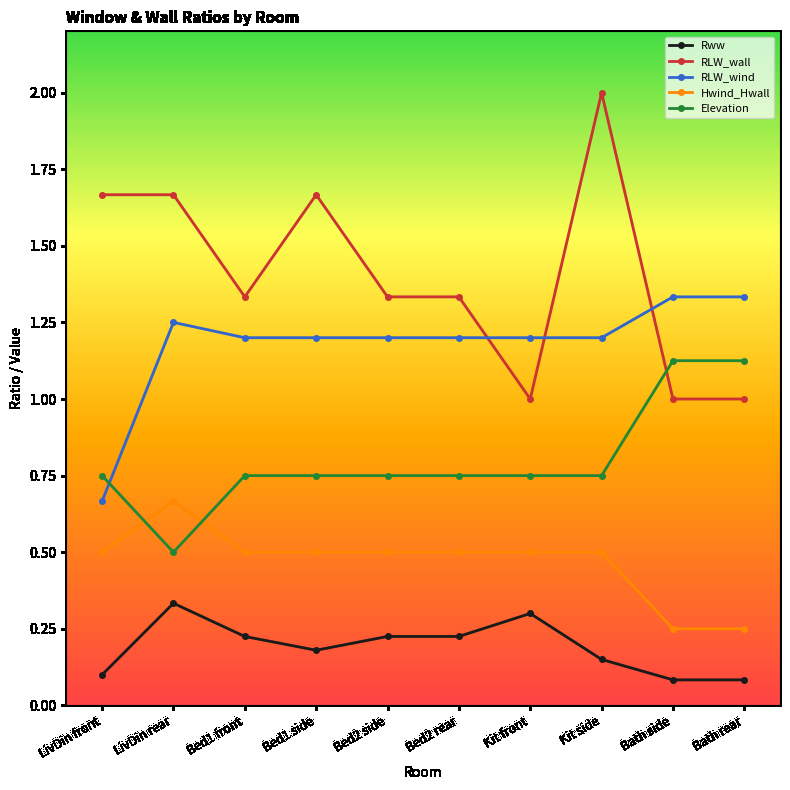

What is the total value across all series at LivDin front?

3.7